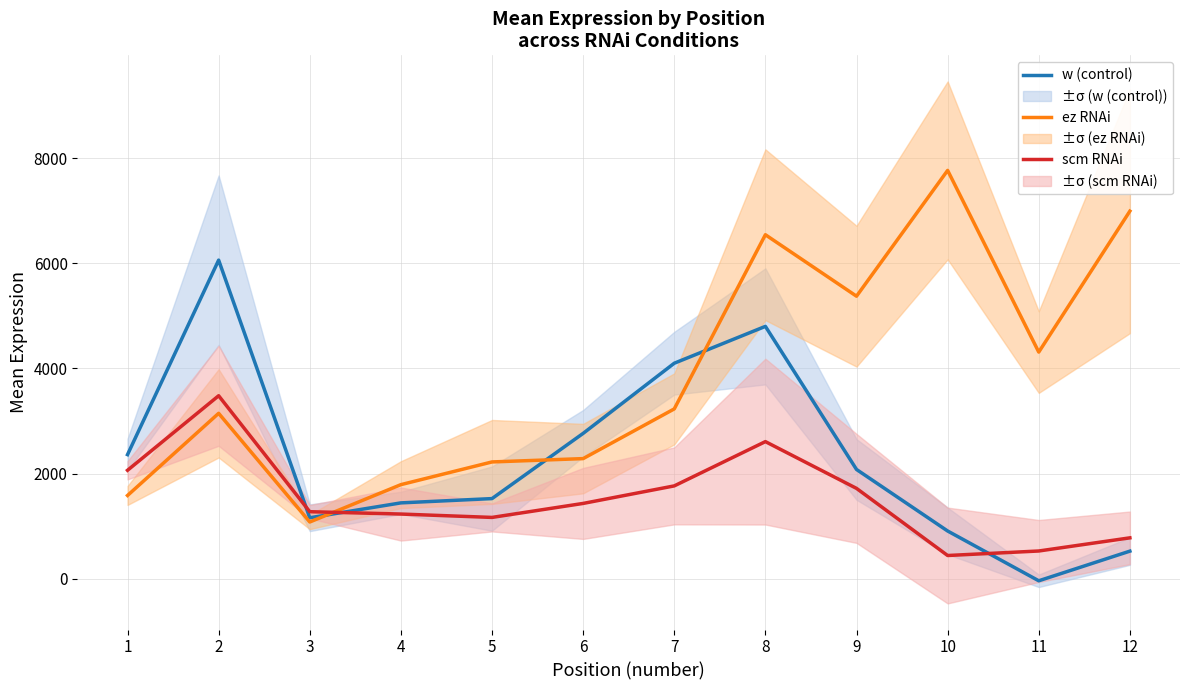

Does the chart display data point markers on the line(s)?

No